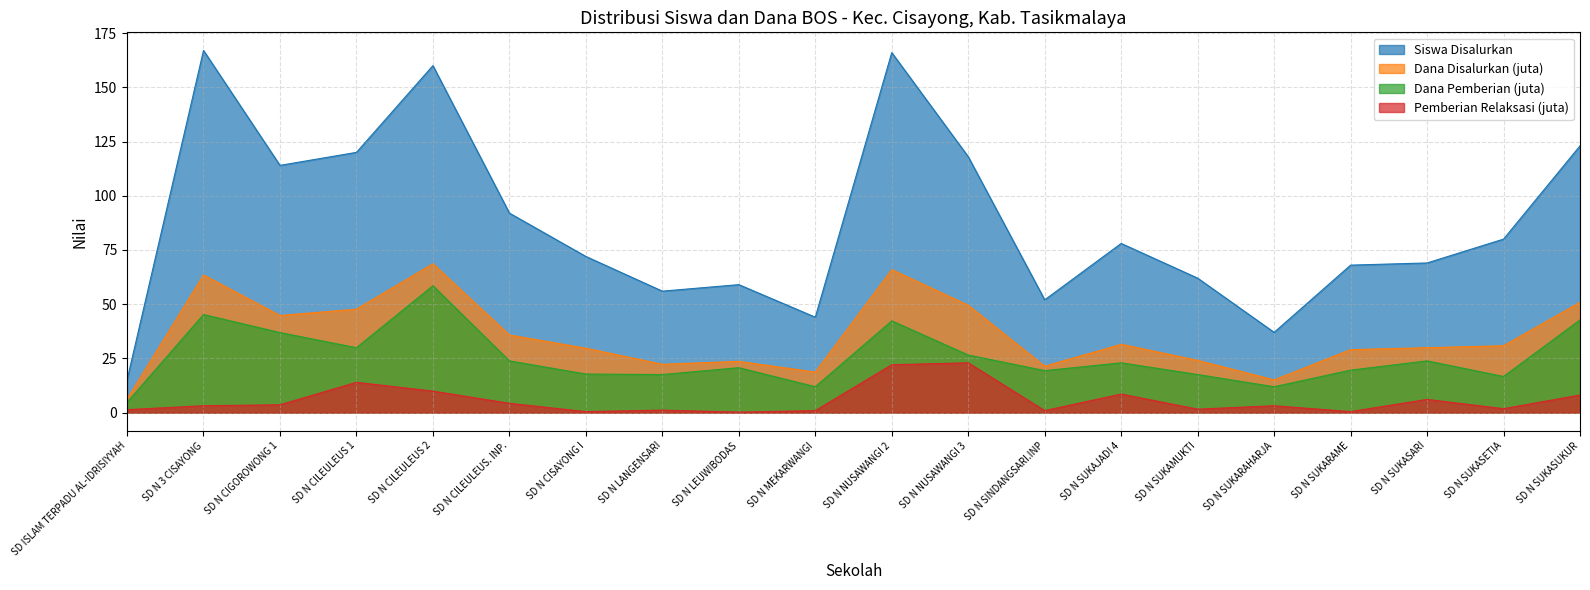

True or false: Pemberian Relaksasi (juta) and Siswa Disalurkan intersect in this chart.

False